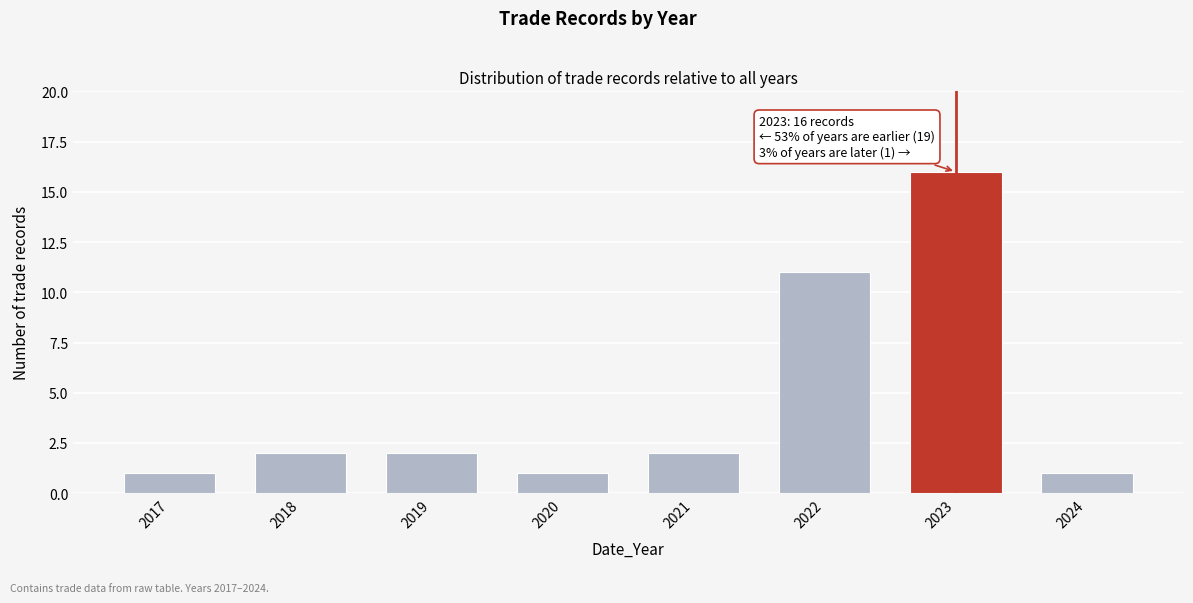

Reading left to right, list all the values displayed in this chart.

2017=1	2018=2	2019=2	2020=1	2021=2	2022=11	2023=16	2024=1